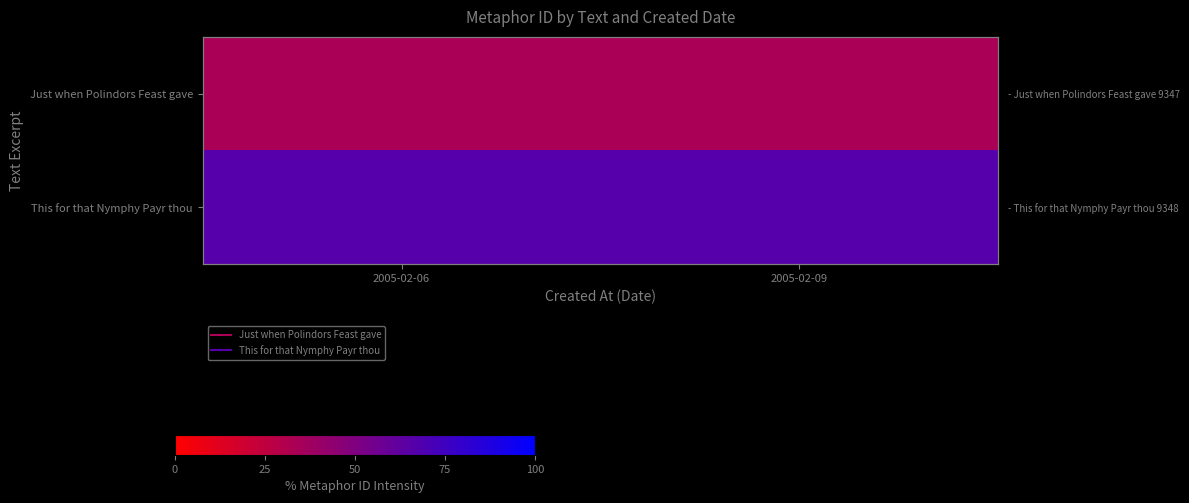

Which label corresponds to the largest value in the chart?

2005-02-06